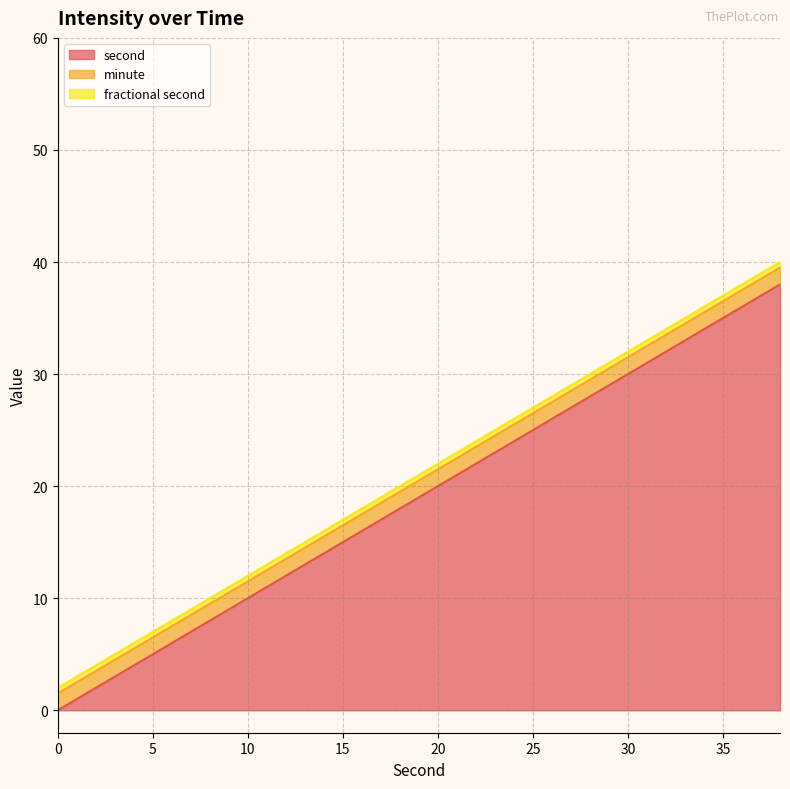

True or false: minute and second intersect in this chart.

False